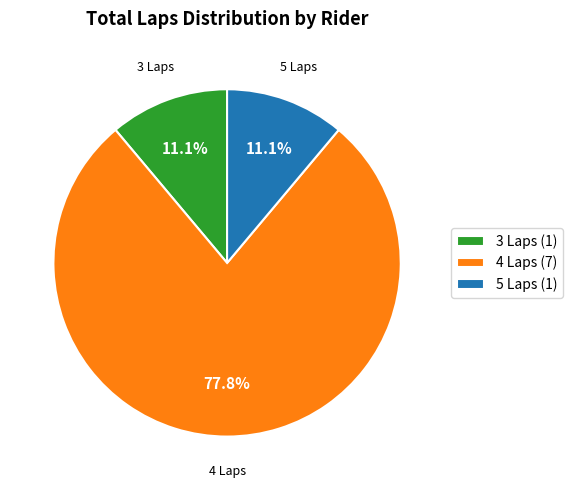

Is there any slice that represents more than half of the pie?

Yes